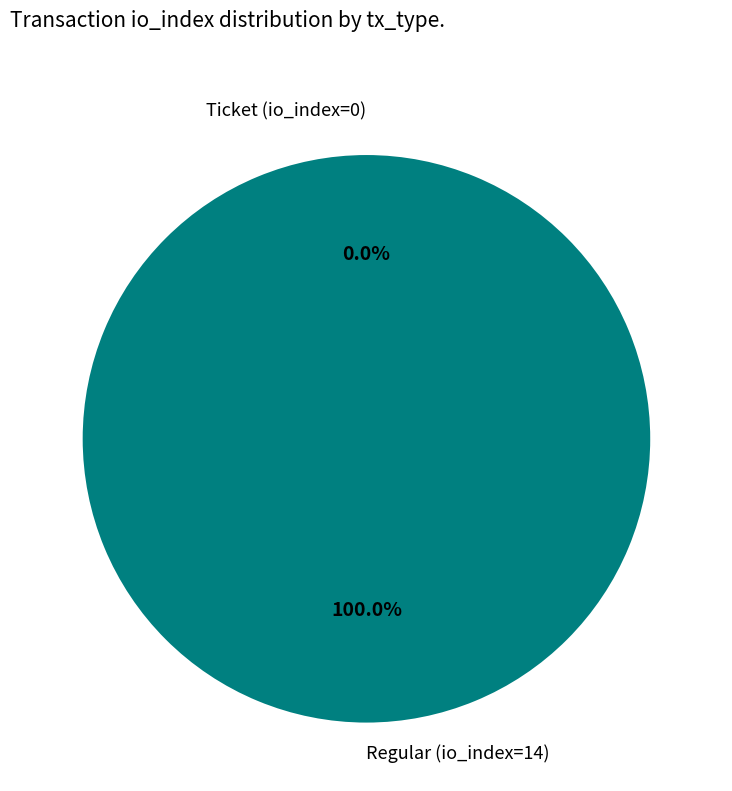

Between Regular (io_index=14) and Ticket (io_index=0), which is larger?

Regular (io_index=14)